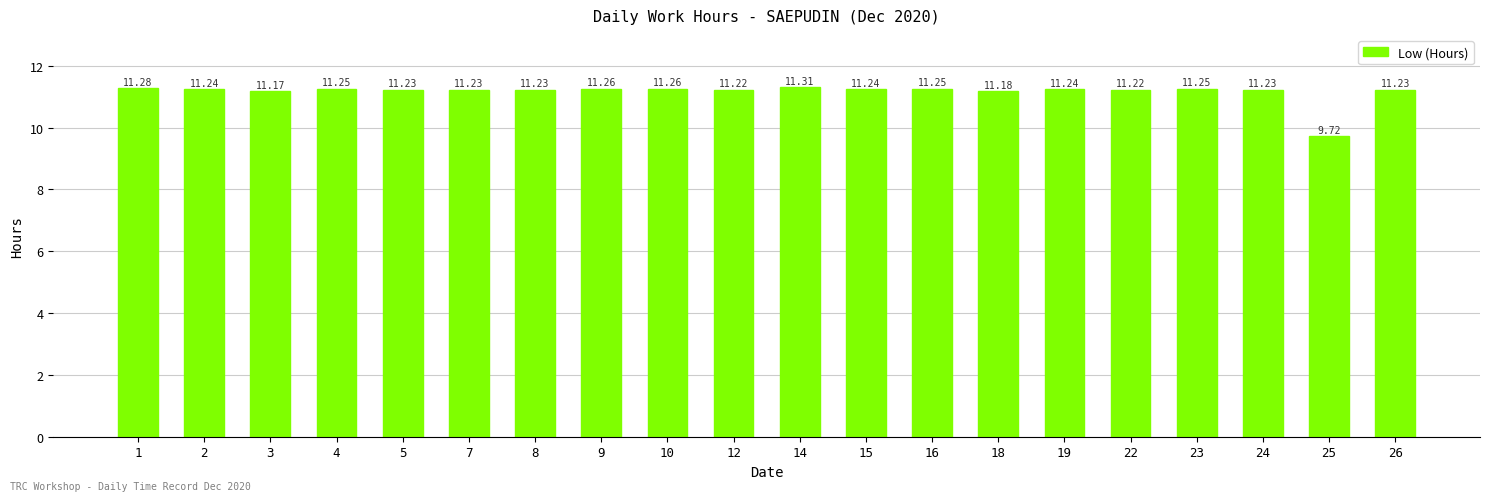

Which label corresponds to the largest value in the chart?

14